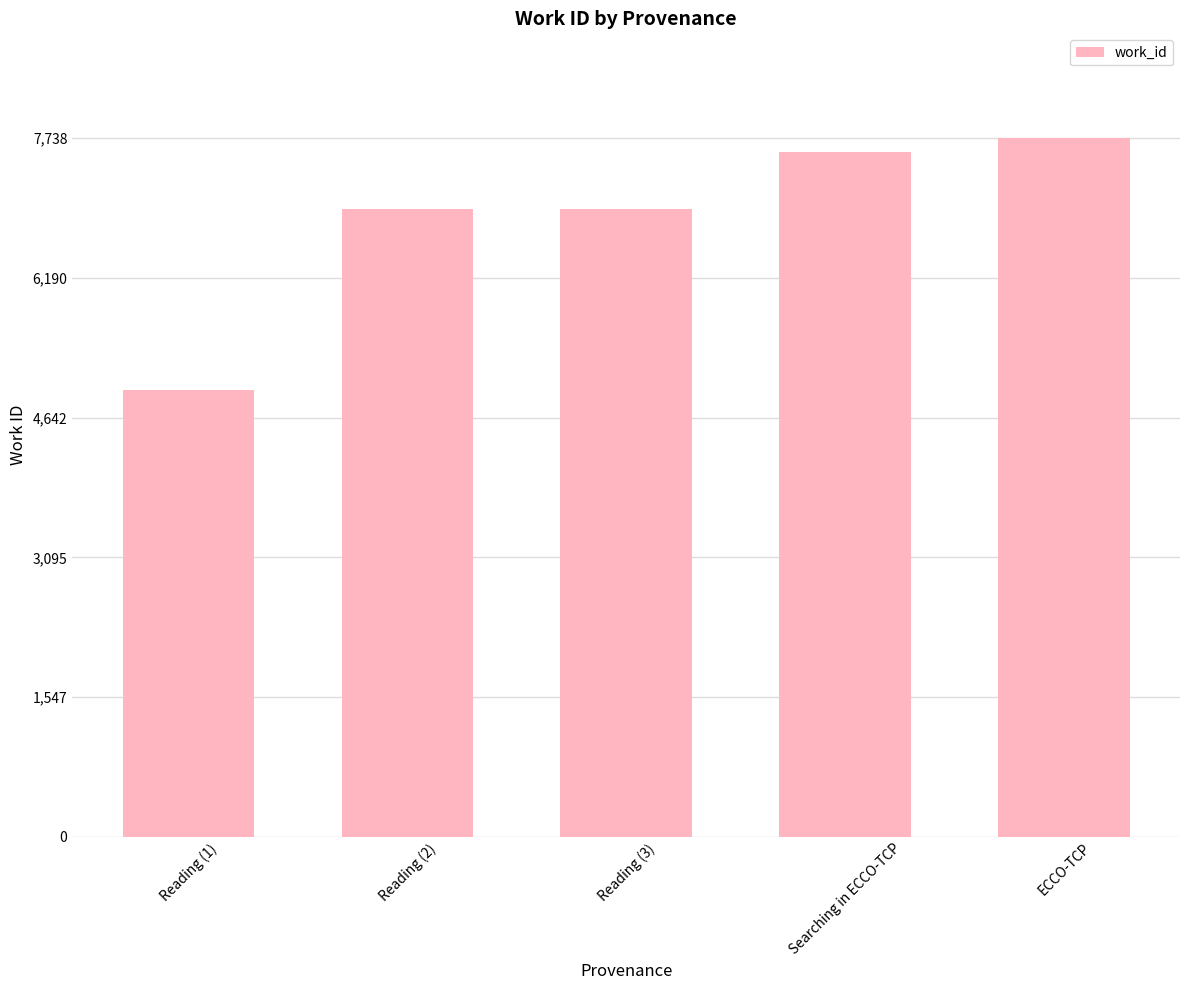

The value at Reading (3) is 3131. True or false?

False